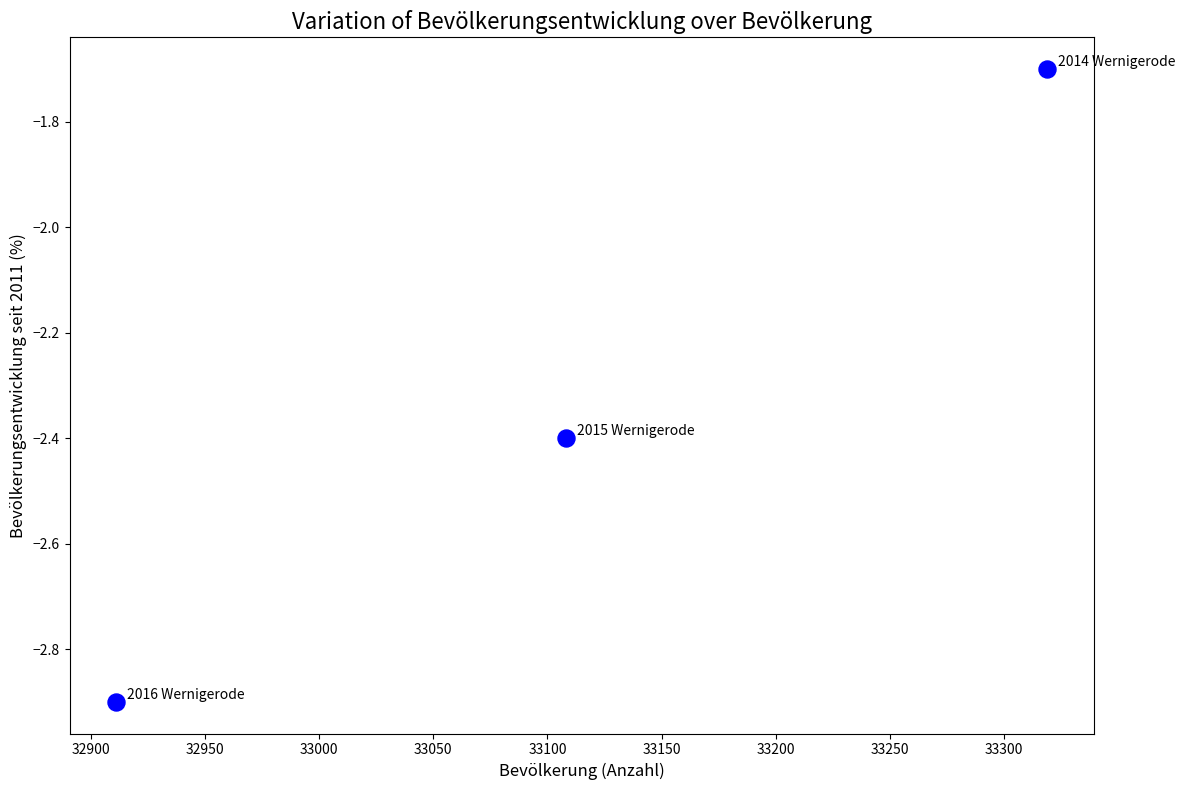

What is the average Y value?

-2.3